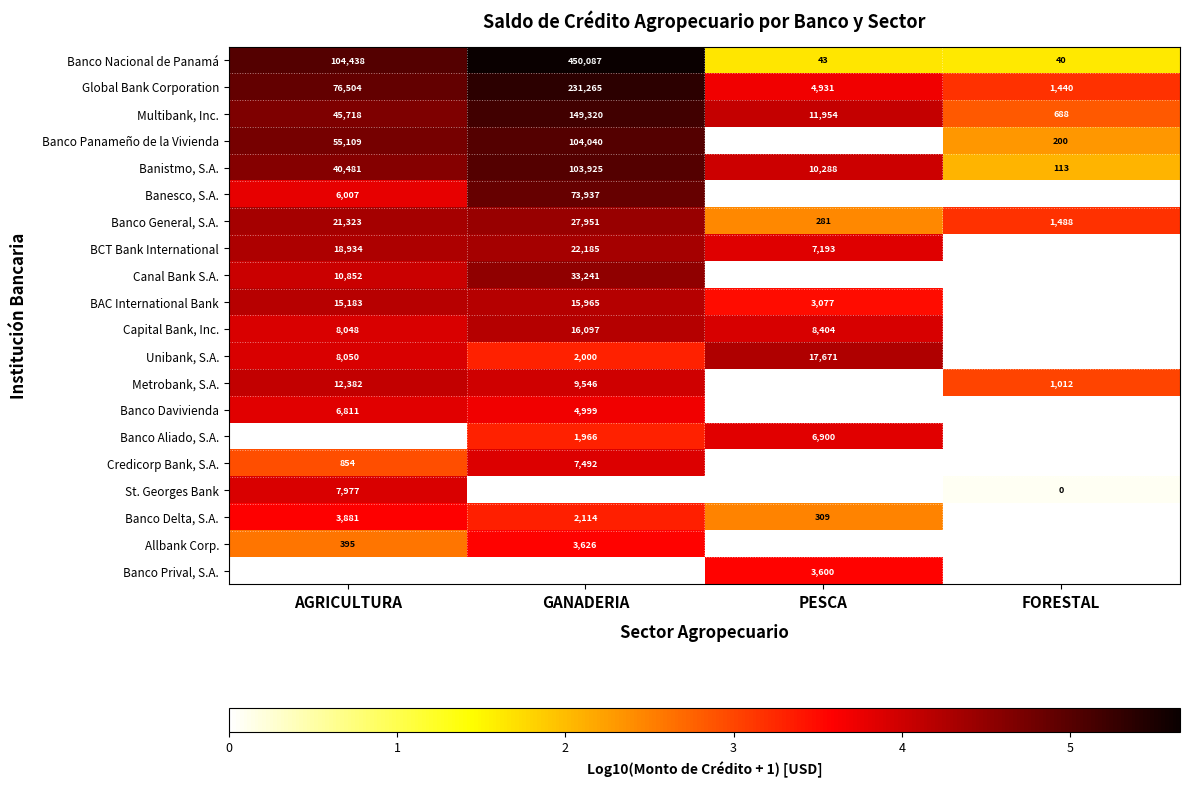

At which category does the chart reach its peak across all series?

GANADERIA